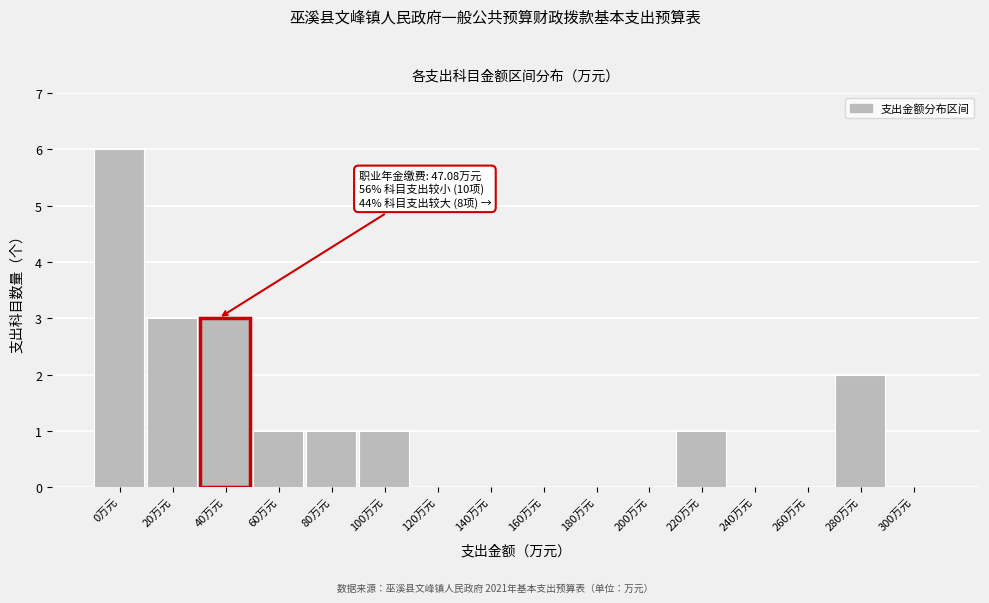

Reading left to right, what are all the values shown in this chart?

0万元=6	20万元=3	40万元=3	60万元=1	80万元=1	100万元=1	120万元=0	140万元=0	160万元=0	180万元=0	200万元=0	220万元=1	240万元=0	260万元=0	280万元=2	300万元=0